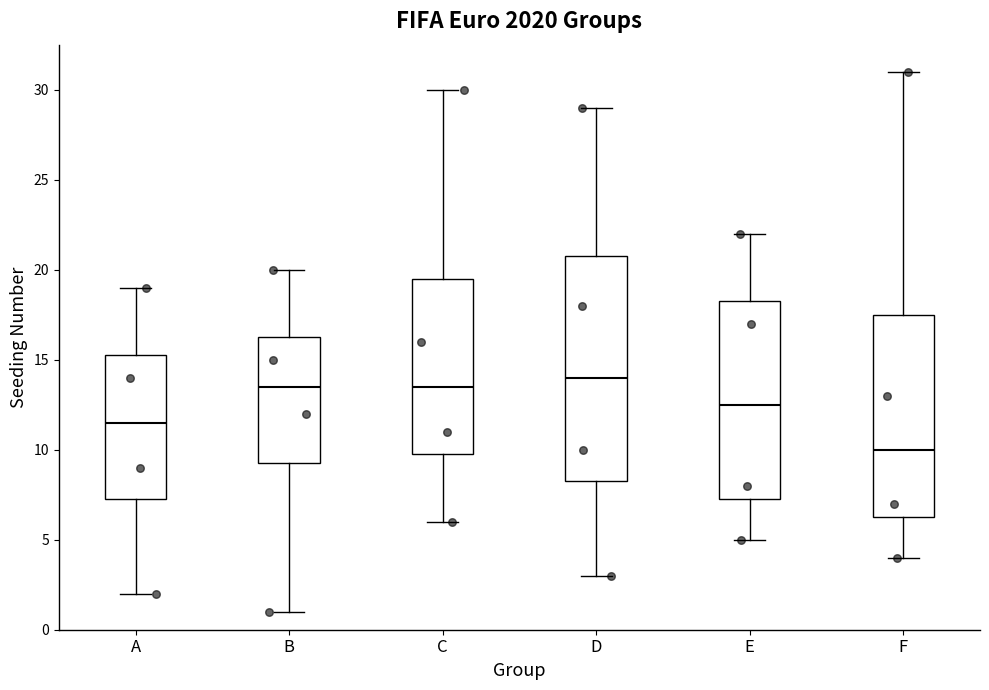

Reading left to right, read every box against the y-axis: the position of its median line, the range the box covers, and the ends of its whiskers. The values are not printed on the chart, so give them approximately, as read against the axis.

A: median 11.5, box 7.5 to 15.5, whiskers 2.0 to 19.0
B: median 13.5, box 9.5 to 16.5, whiskers 1.0 to 20.0
C: median 13.5, box 10.0 to 19.5, whiskers 6.0 to 30.0
D: median 14.0, box 8.5 to 21.0, whiskers 3.0 to 29.0
E: median 12.5, box 7.5 to 18.5, whiskers 5.0 to 22.0
F: median 10.0, box 6.5 to 17.5, whiskers 4.0 to 31.0